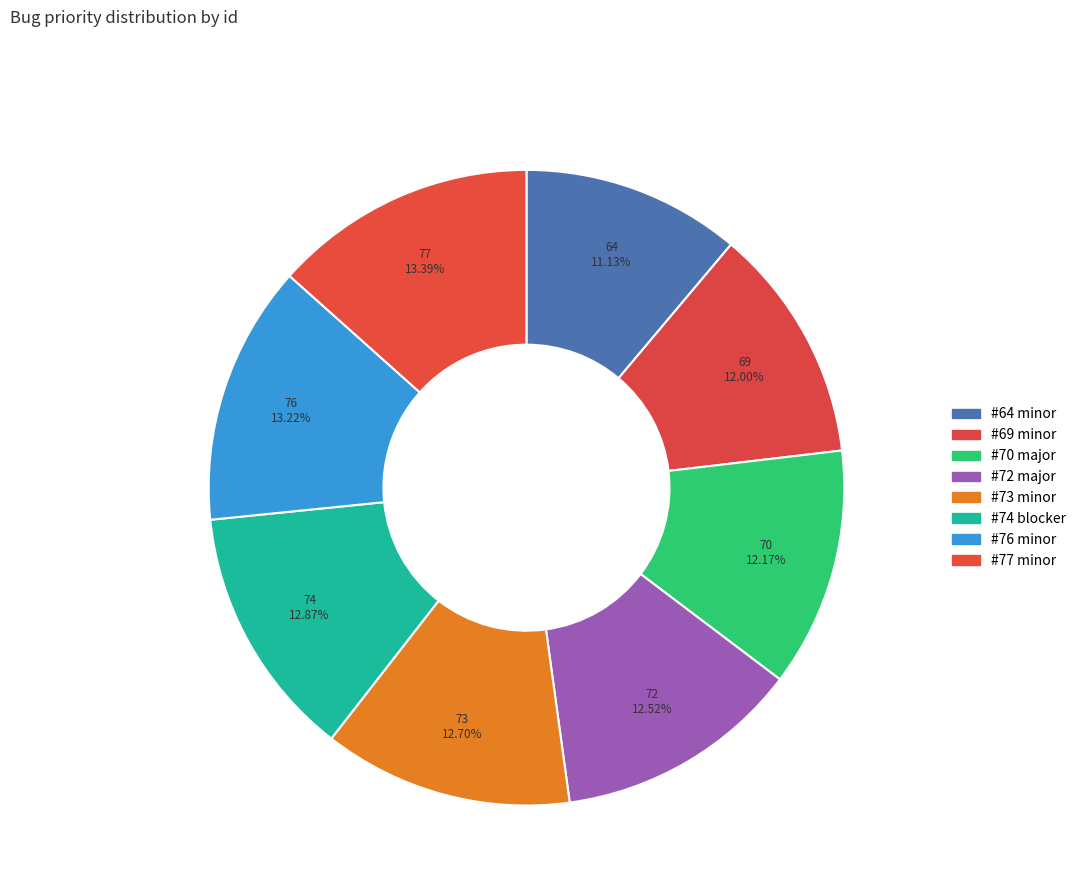

Which slice is the smallest?

minor (64)